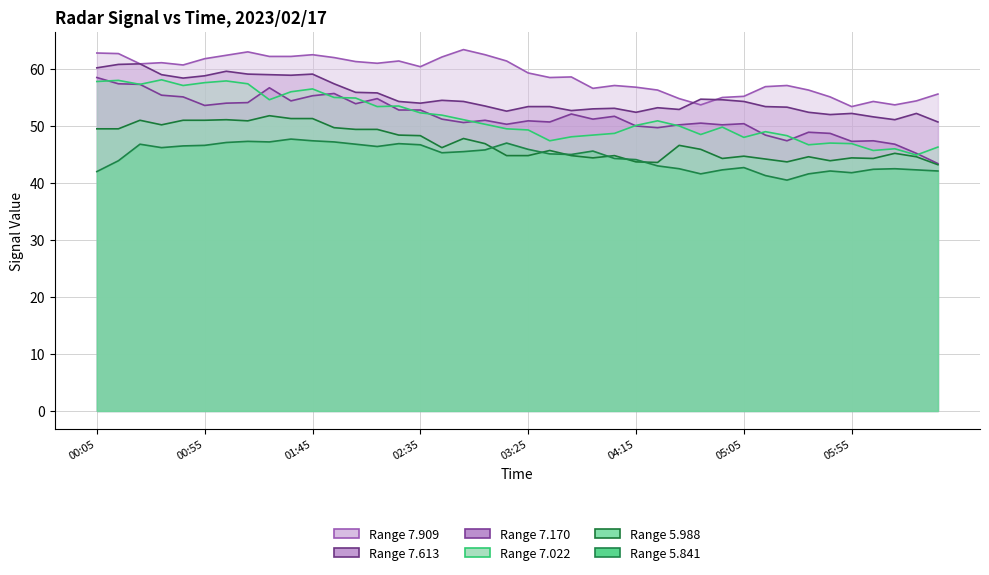

The value of 7.170 at 2023/02/17 01:55 is 36.5. True or false?

False